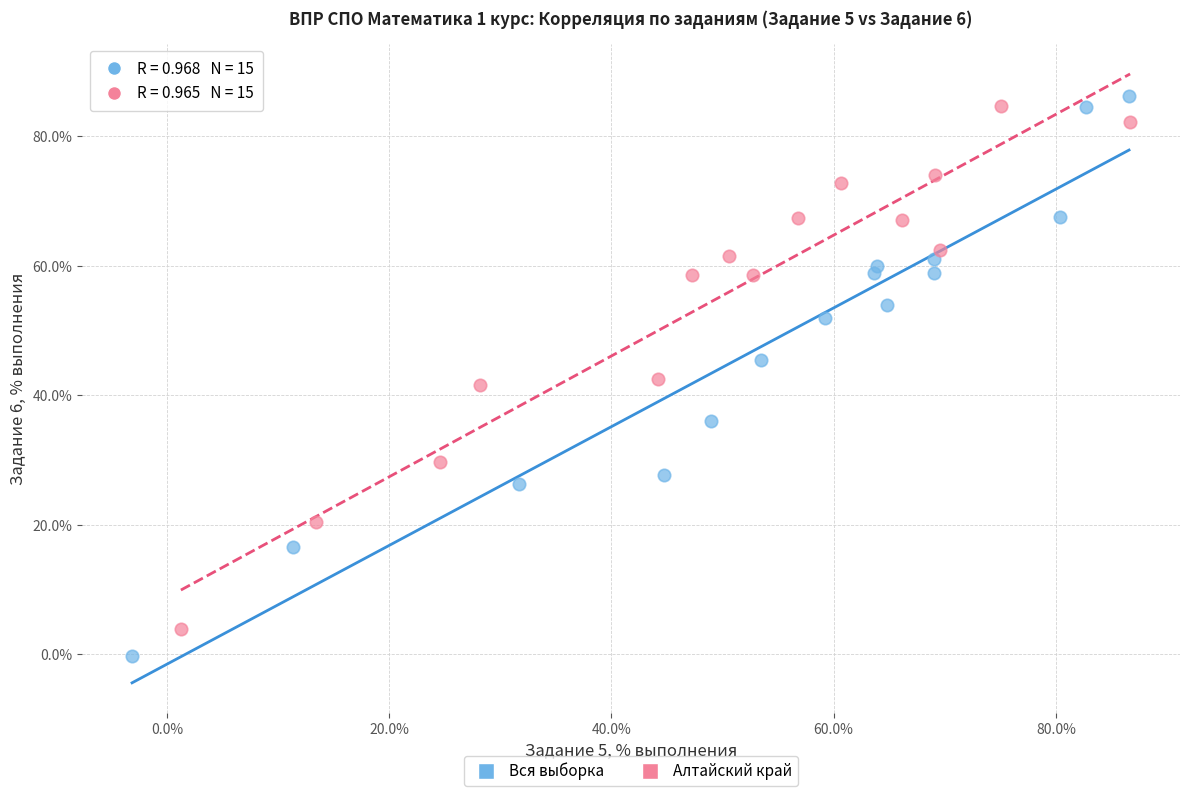

Which series has the widest spread of Y values?

Вся выборка